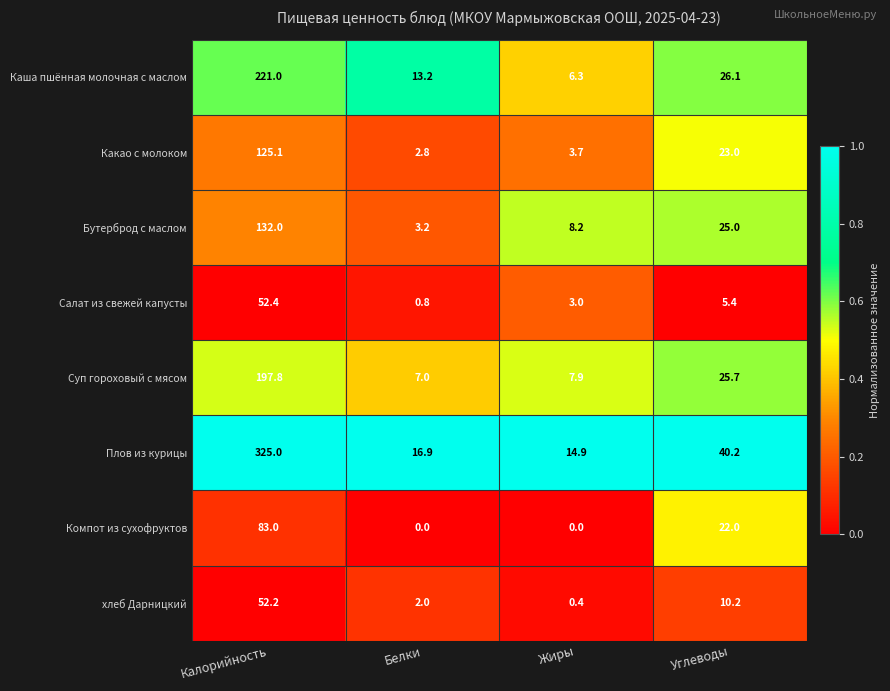

Which label corresponds to the largest value in the chart?

Калорийность